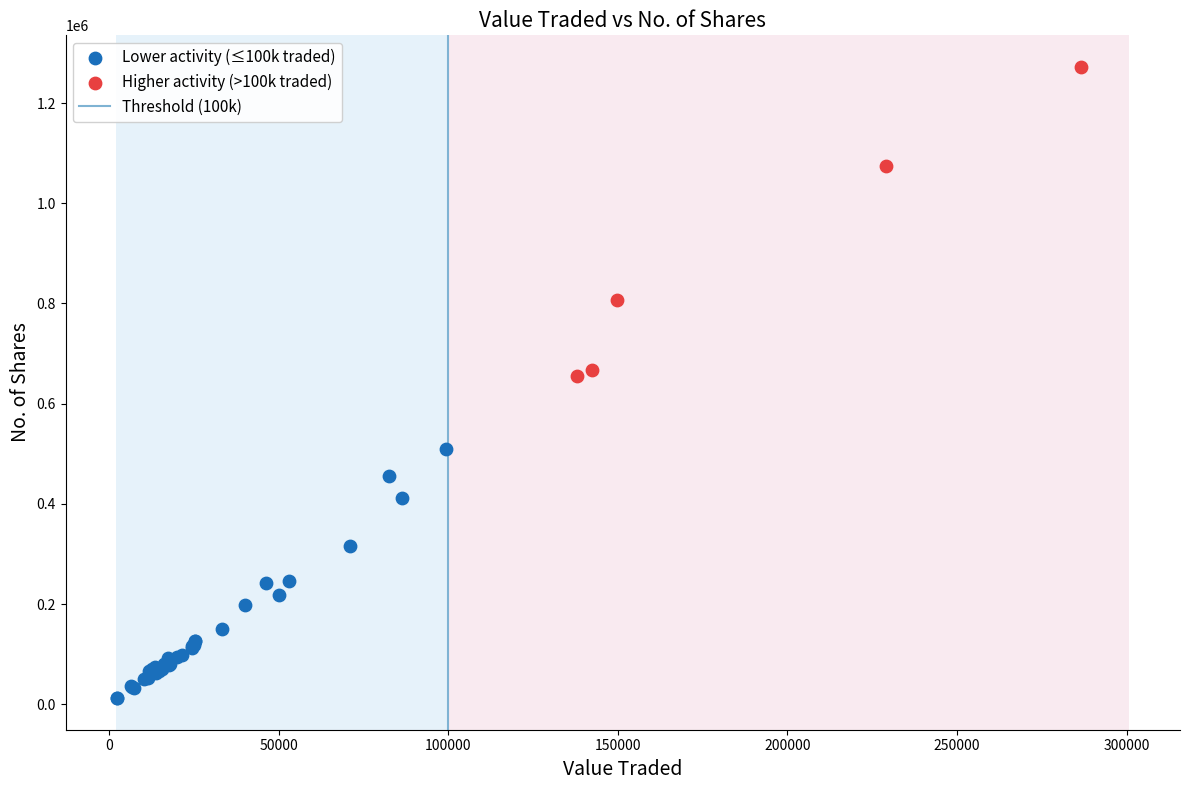

Which series has the largest Y range (max minus min)?

Higher activity (>100k traded)